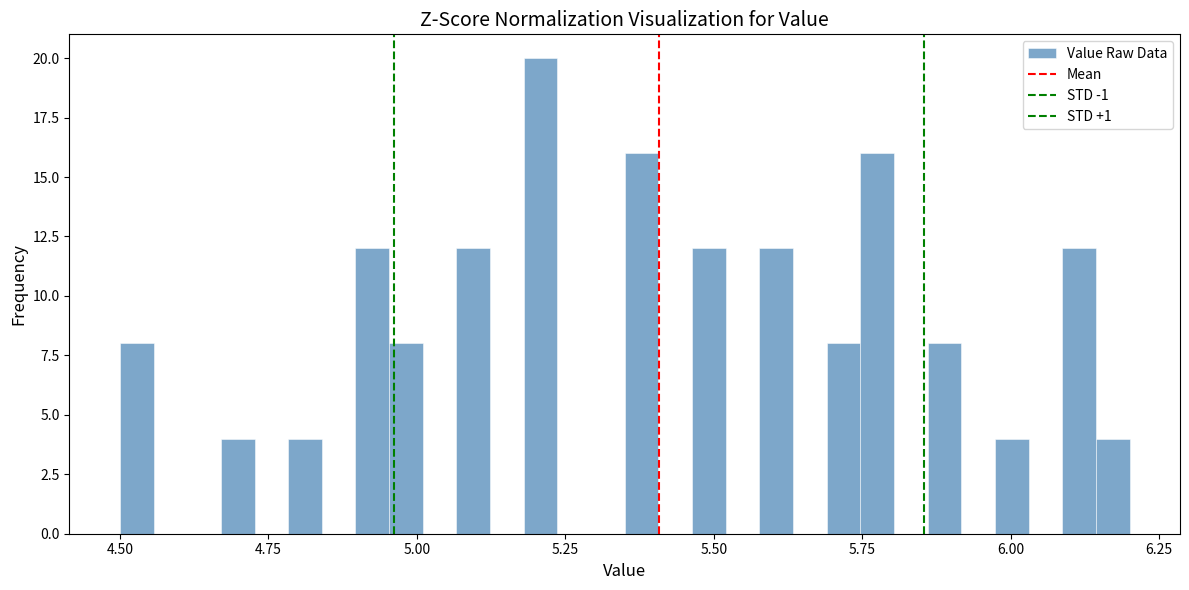

Around what value on the x-axis is the tallest bar? Give the approximate position of its centre, as read against the axis.

5.20